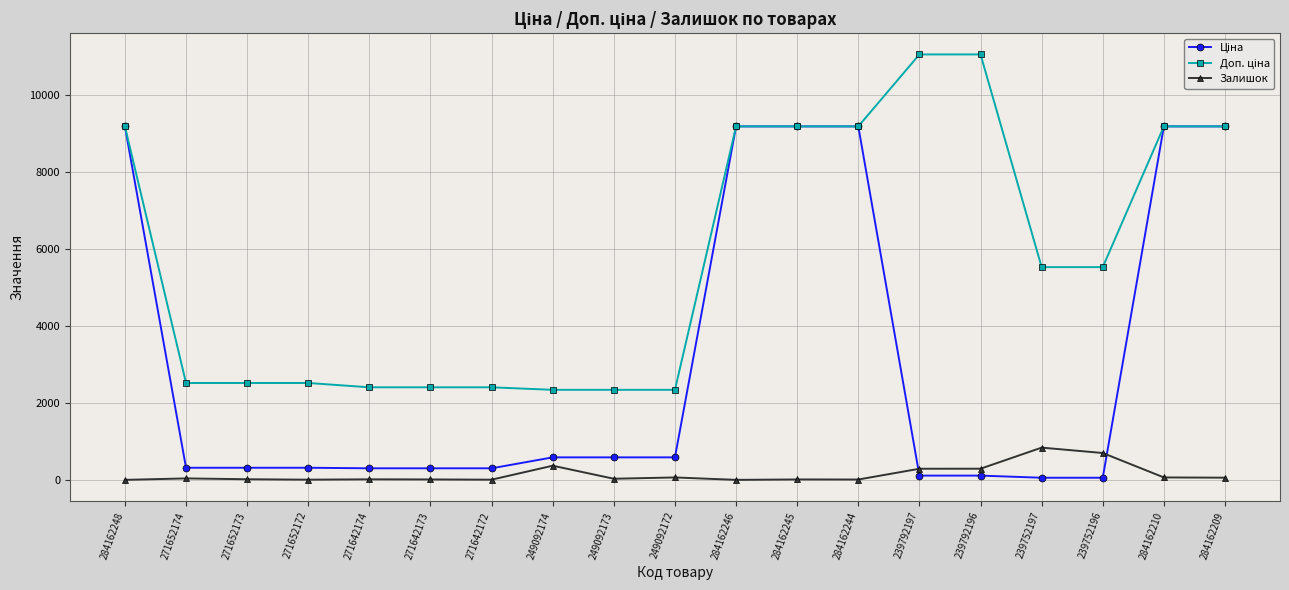

The Залишок series shows 9.0 at 284162244. True or false?

True